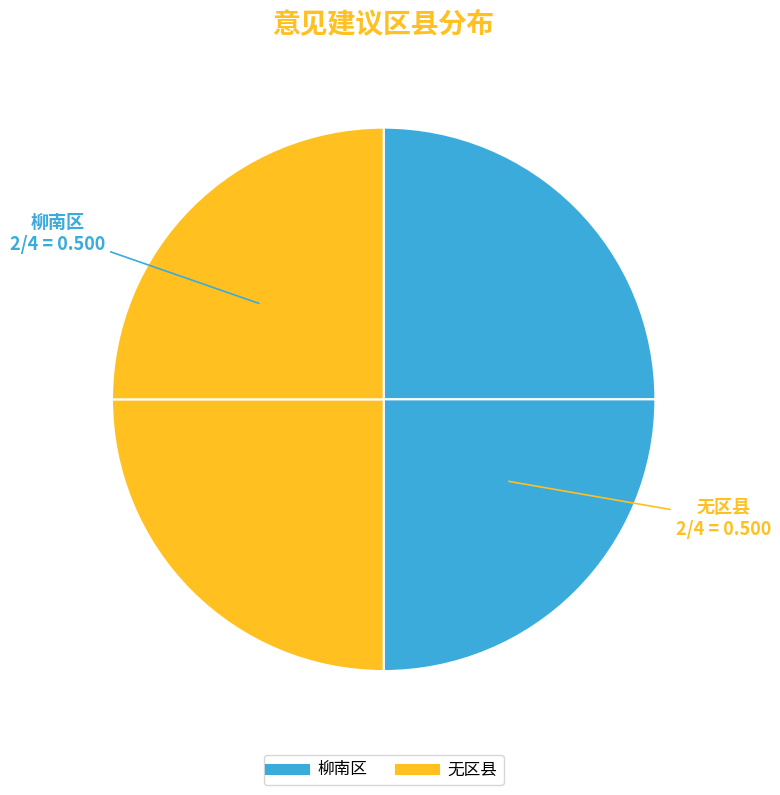

How many segments does this pie chart have?

4